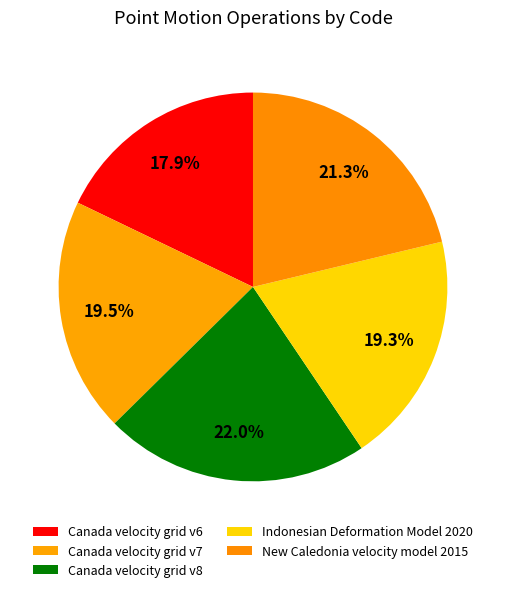

What is the largest slice in the pie chart?

Canada velocity grid v8